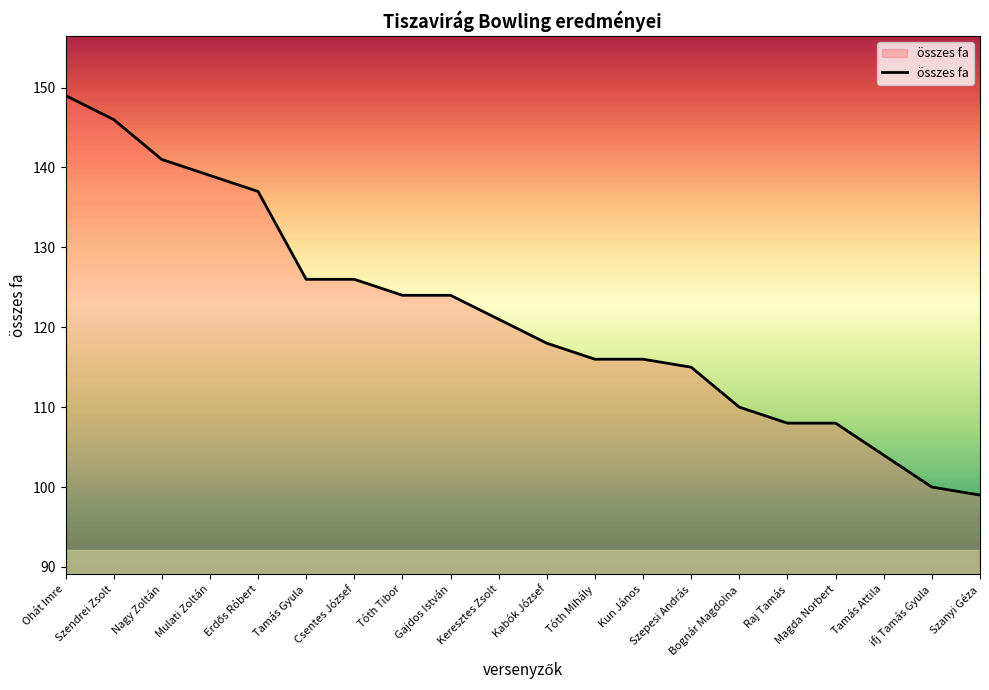

How many categories are shown in the chart?

20